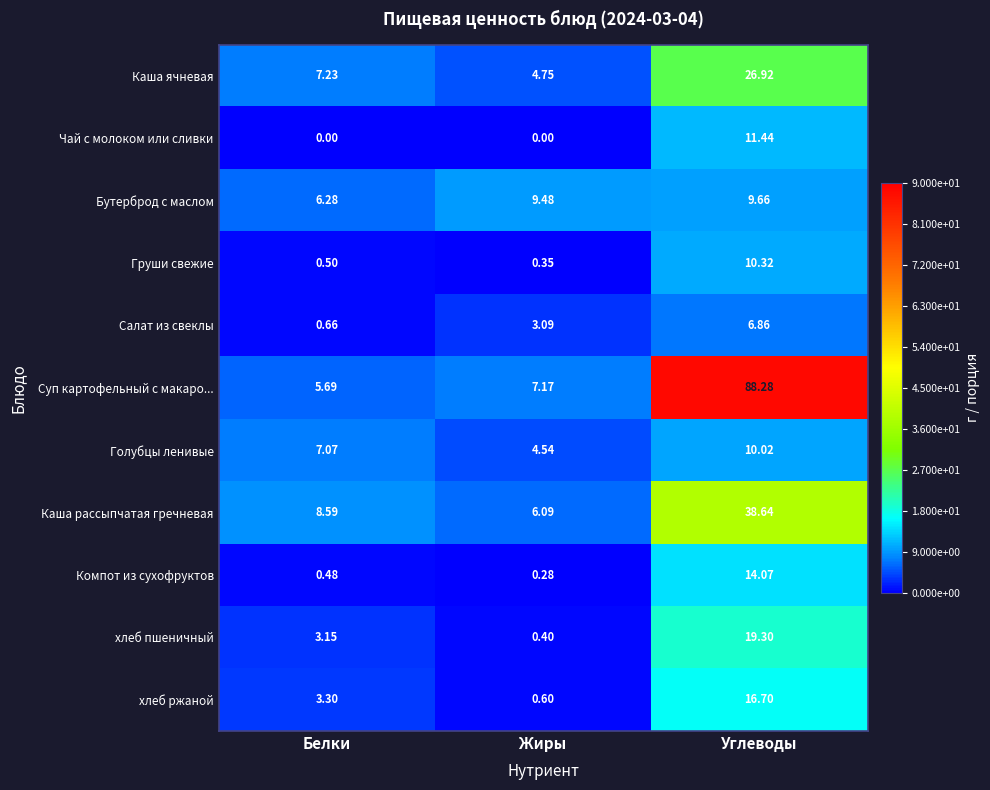

Where is Каша рассыпчатая гречневая nearest to the value 22?

Белки